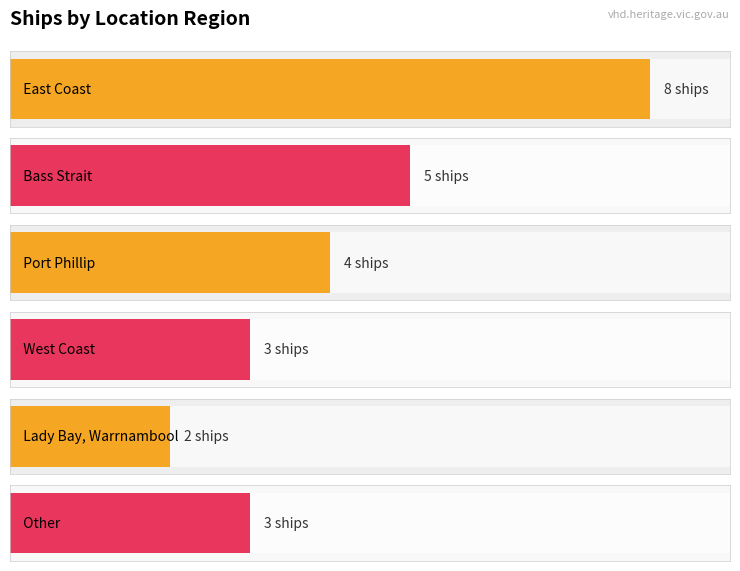

What is the smallest value displayed?

2